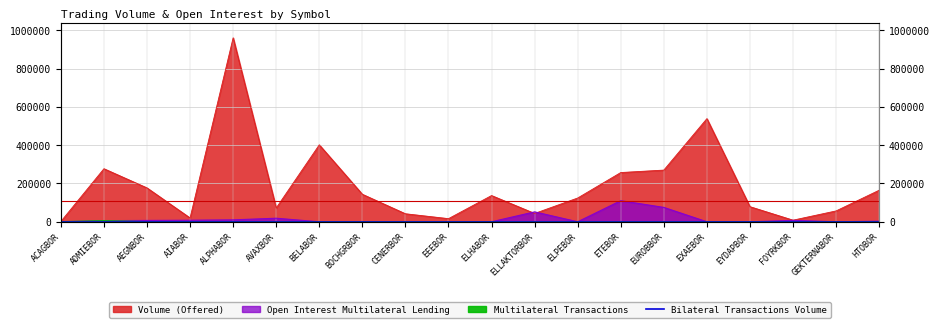

What is the total value across all series at EYDAPBOR?

78800